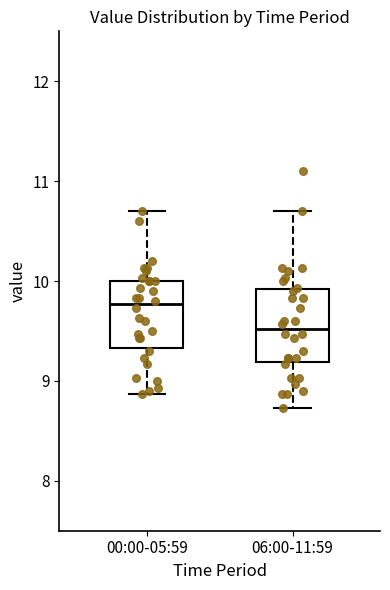

Where is the lower edge of the box for 06:00-11:59 on the y-axis? The values are not printed on the chart, so give them approximately, as read against the axis.

9.2